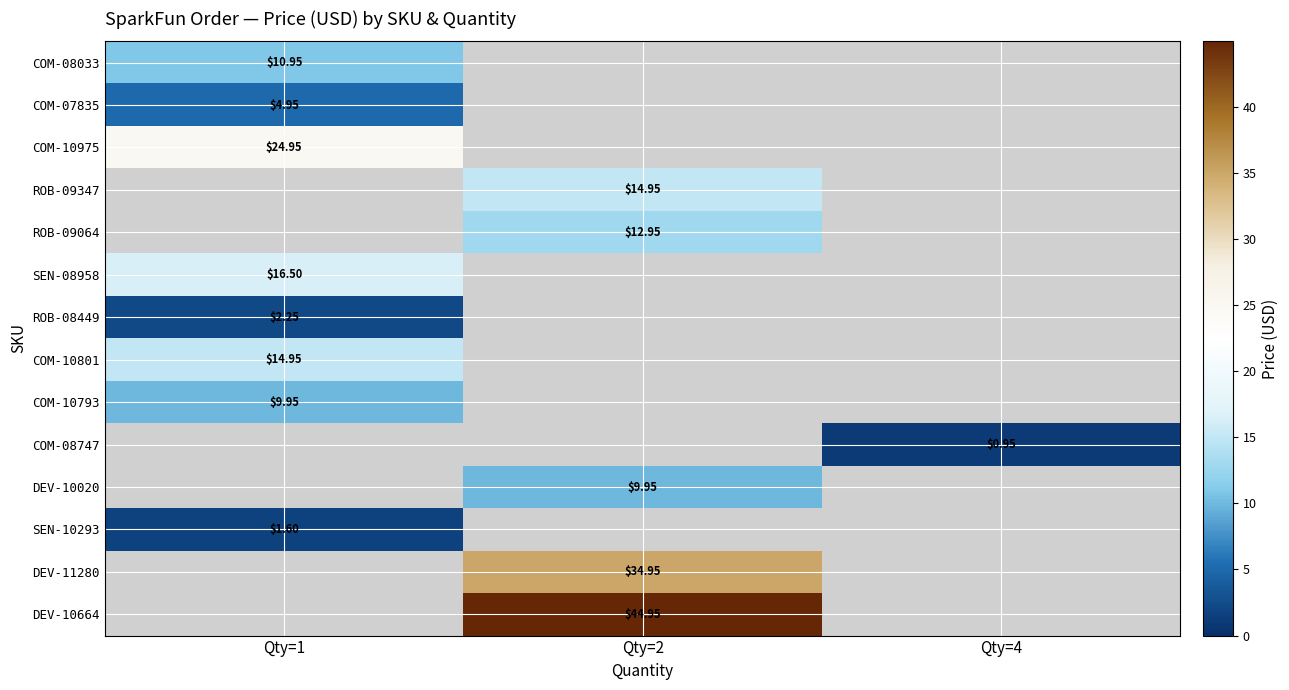

The COM-10801 series shows 9.7 at Qty=1. True or false?

False